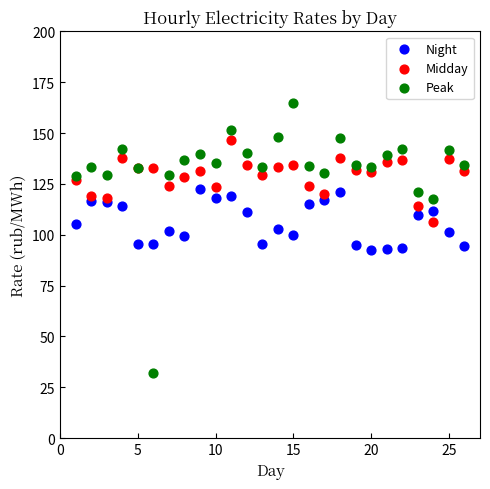

Which series reaches the maximum Y coordinate?

Peak